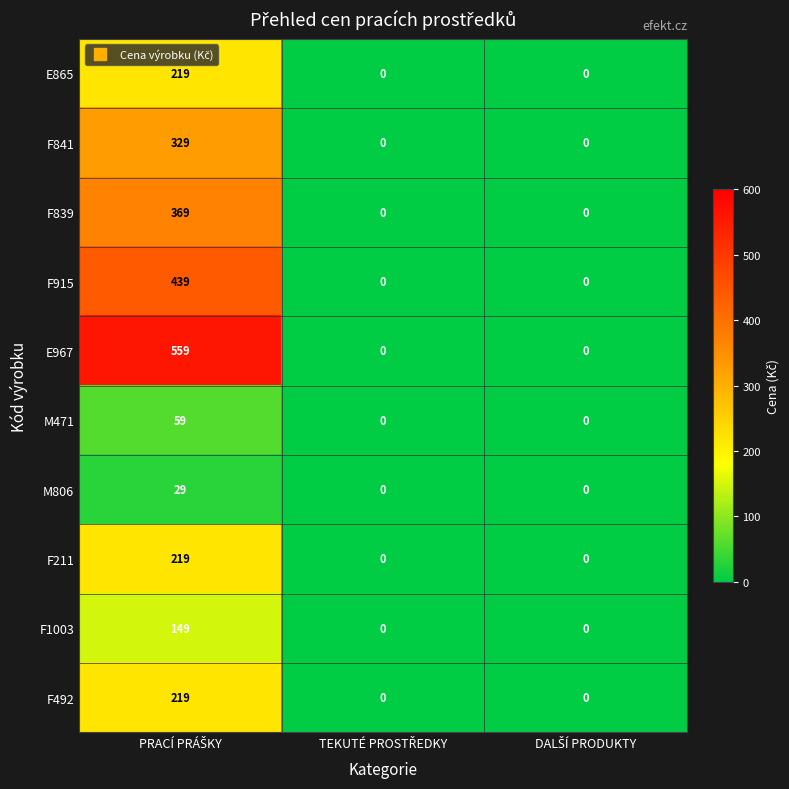

Which series has the largest total across all categories?

E967